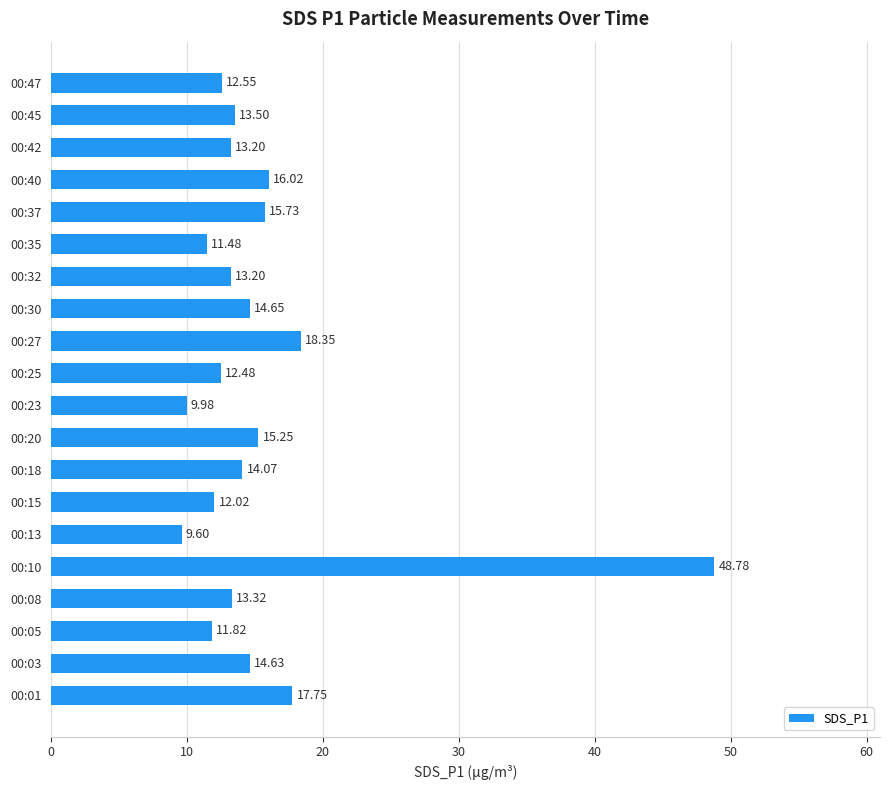

What is the difference between the maximum and second lowest values?

38.8